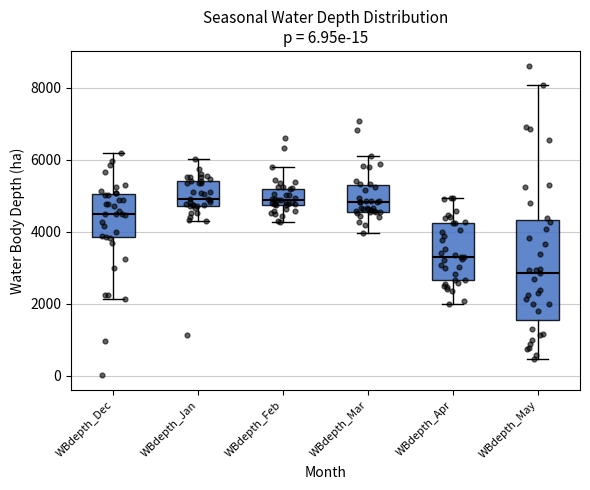

Reading left to right, read every box against the y-axis: the position of its median line, the range the box covers, and the ends of its whiskers. The values are not printed on the chart, so give them approximately, as read against the axis.

WBdepth_Dec: median 4400, box 3800 to 5000, whiskers 2200 to 6200
WBdepth_Jan: median 5000, box 4800 to 5400, whiskers 4400 to 6000
WBdepth_Feb: median 4800 (just above the box's lower edge), box 4800 to 5200, whiskers 4200 to 5800
WBdepth_Mar: median 4800, box 4600 to 5200, whiskers 4000 to 6200
WBdepth_Apr: median 3400, box 2600 to 4200, whiskers 2000 to 5000
WBdepth_May: median 2800, box 1600 to 4400, whiskers 400 to 8000